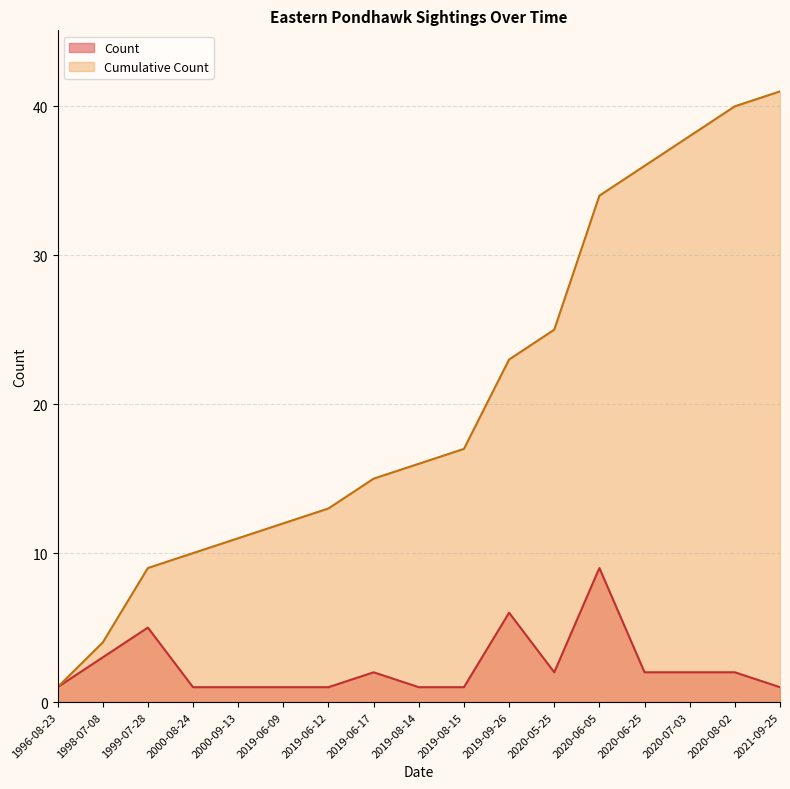

Which category has the highest value in the Cumulative Count series?

2021-09-25